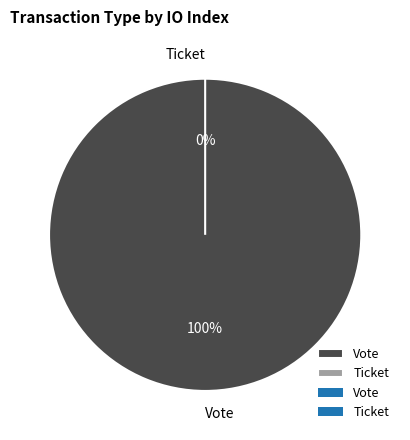

Do Vote and Ticket together represent more than half of the pie?

Yes